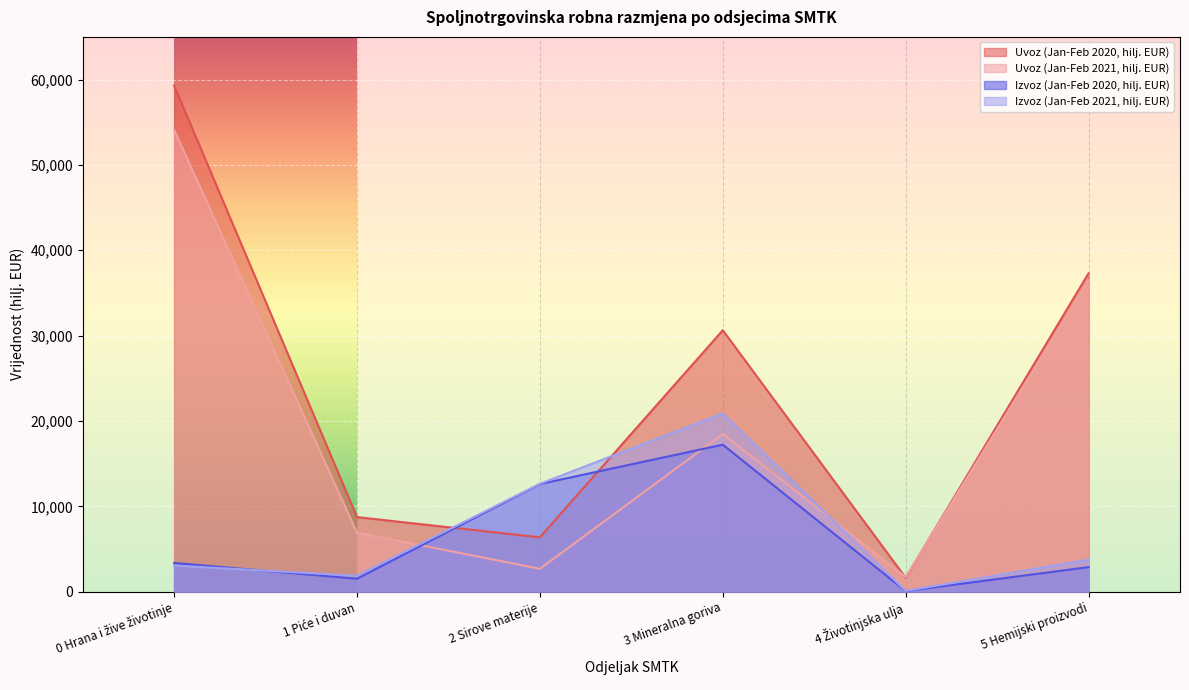

Rank the series by their maximum value, from highest to lowest.

Uvoz (Jan-Feb 2020, hilj. EUR), Uvoz (Jan-Feb 2021, hilj. EUR), Izvoz (Jan-Feb 2021, hilj. EUR), Izvoz (Jan-Feb 2020, hilj. EUR)